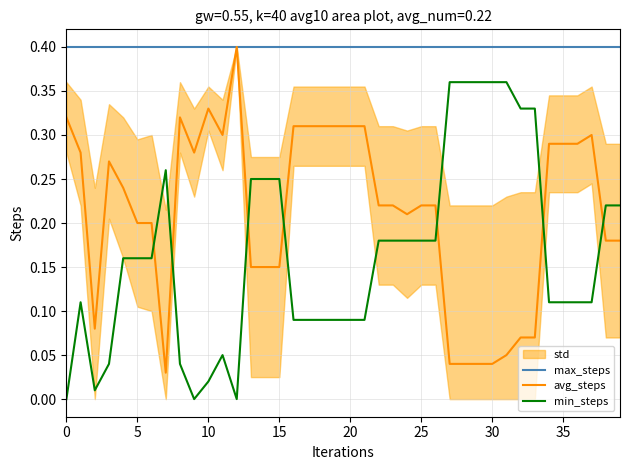

The value of avg_steps at 34 is 0.4. True or false?

False